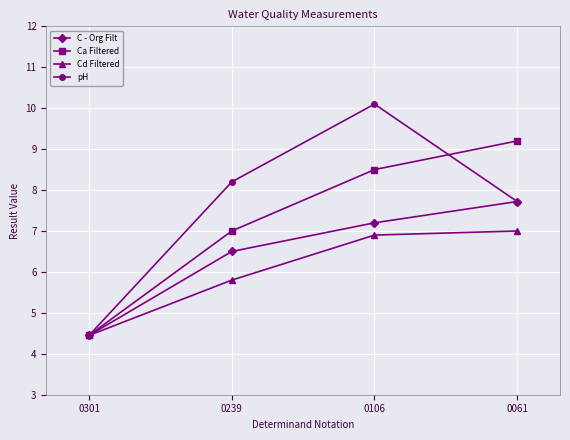

What is the value of the Cd Filtered point at the 3rd from the left?

6.9